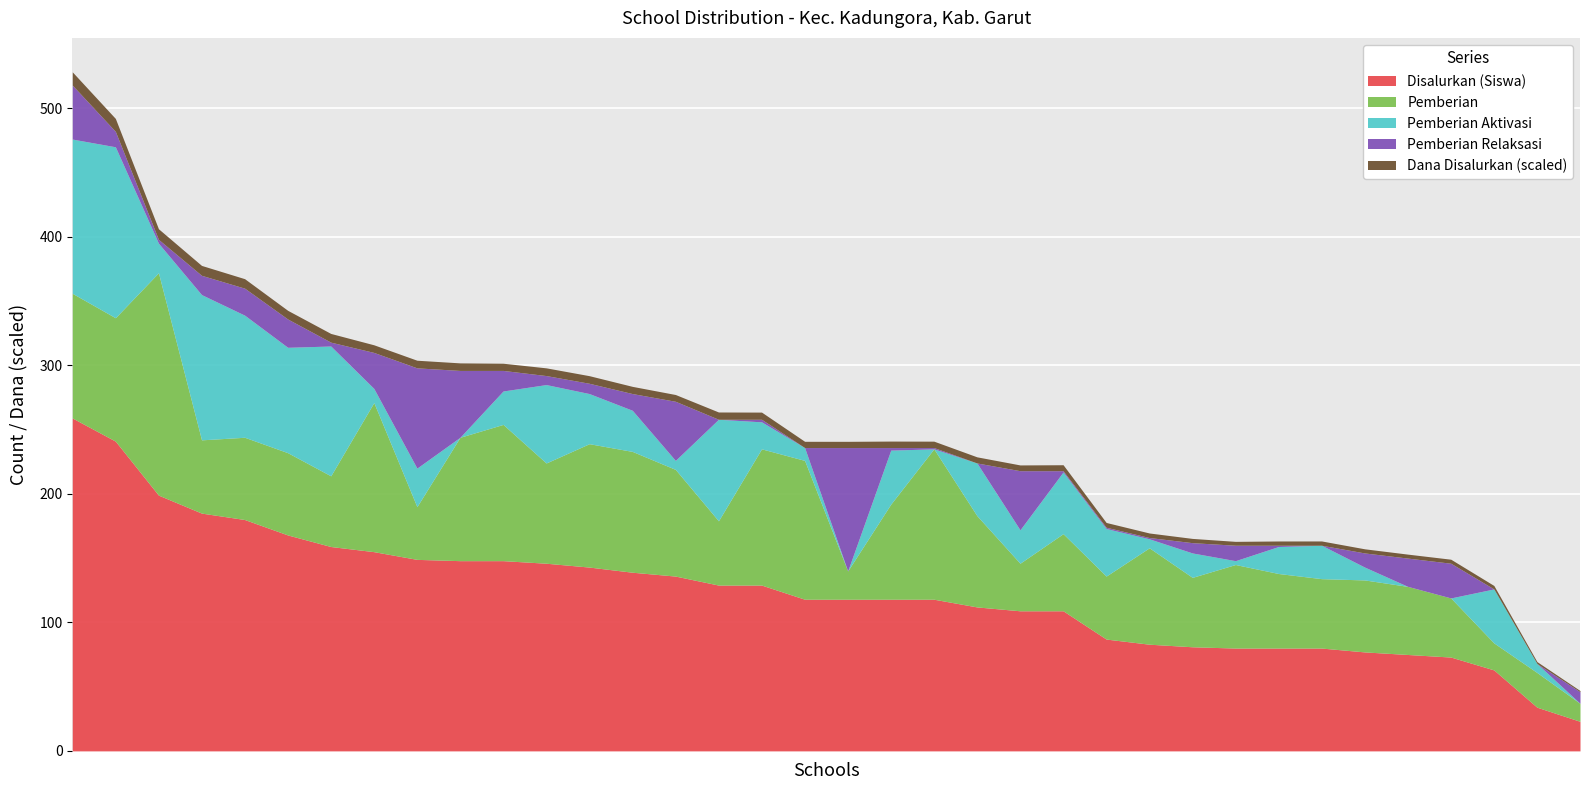

What is the lowest value of the Disalurkan (Siswa) series?

23.0